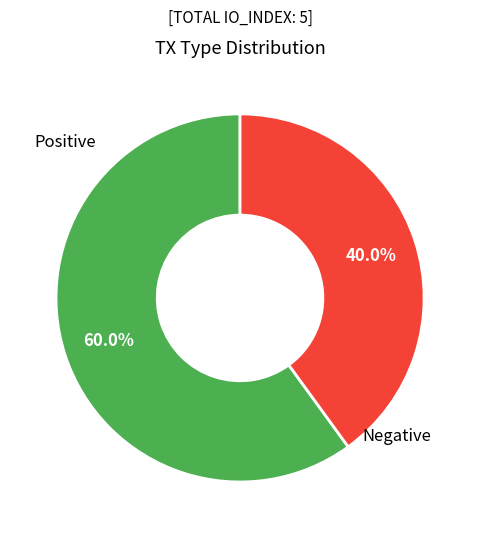

Between Negative and Positive, which is larger?

Positive